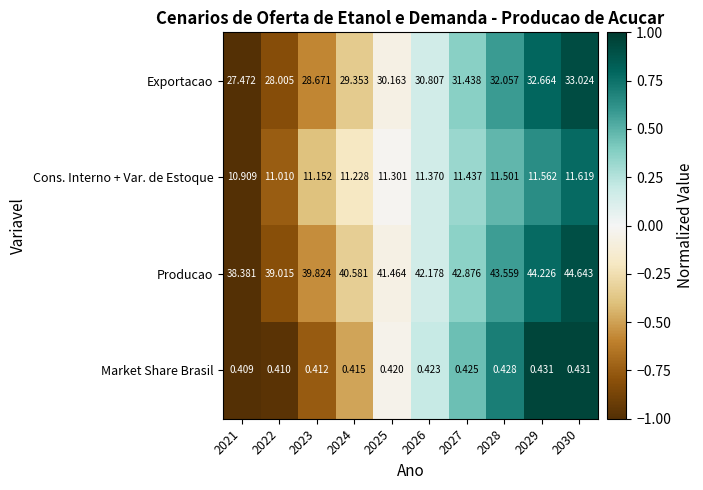

Which series has the largest range (max minus min)?

Producao